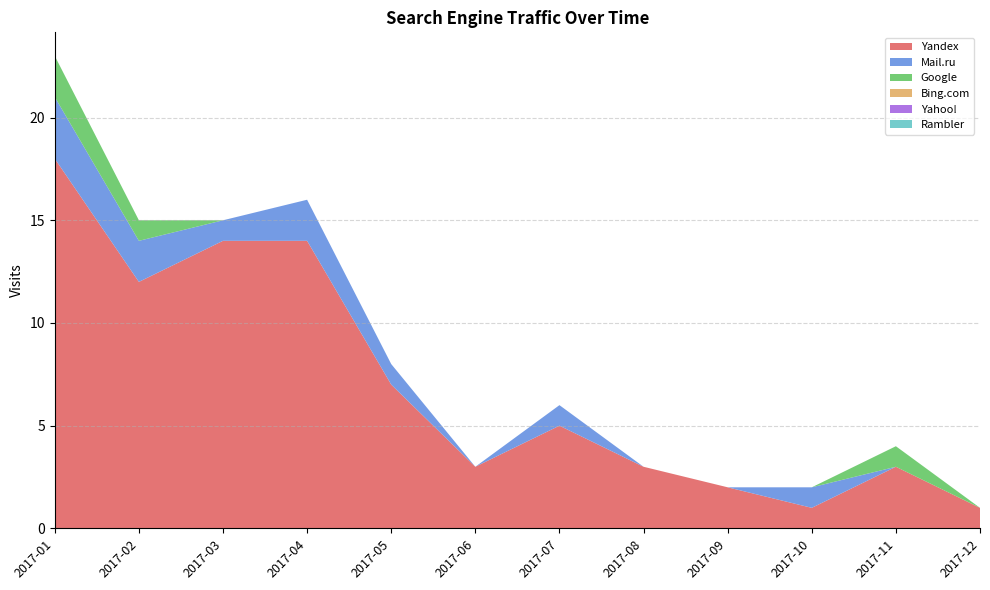

Reading left to right, transcribe all the data shown in this chart.

Yandex: 18	12	14	14	7	3	5	3	2	1	3	1
Mail.ru: 3	2	1	2	1	0	1	0	0	1	0	0
Google: 2	1	0	0	0	0	0	0	0	0	1	0
Bing.com: 0	0	0	0	0	0	0	0	0	0	0	0
Yahoo!: 0	0	0	0	0	0	0	0	0	0	0	0
Rambler: 0	0	0	0	0	0	0	0	0	0	0	0